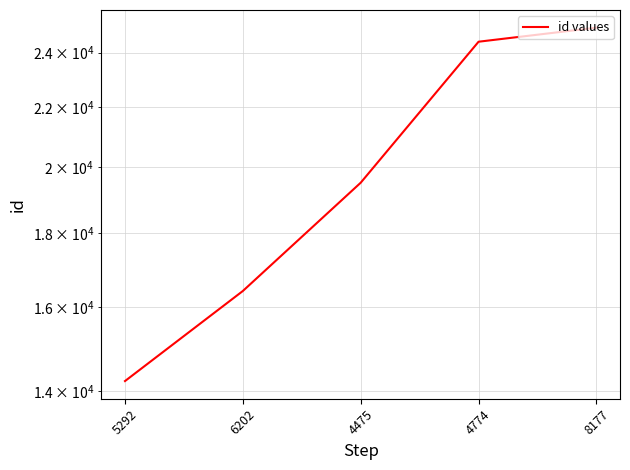

Which has a higher value, 5292 or 4475?

4475